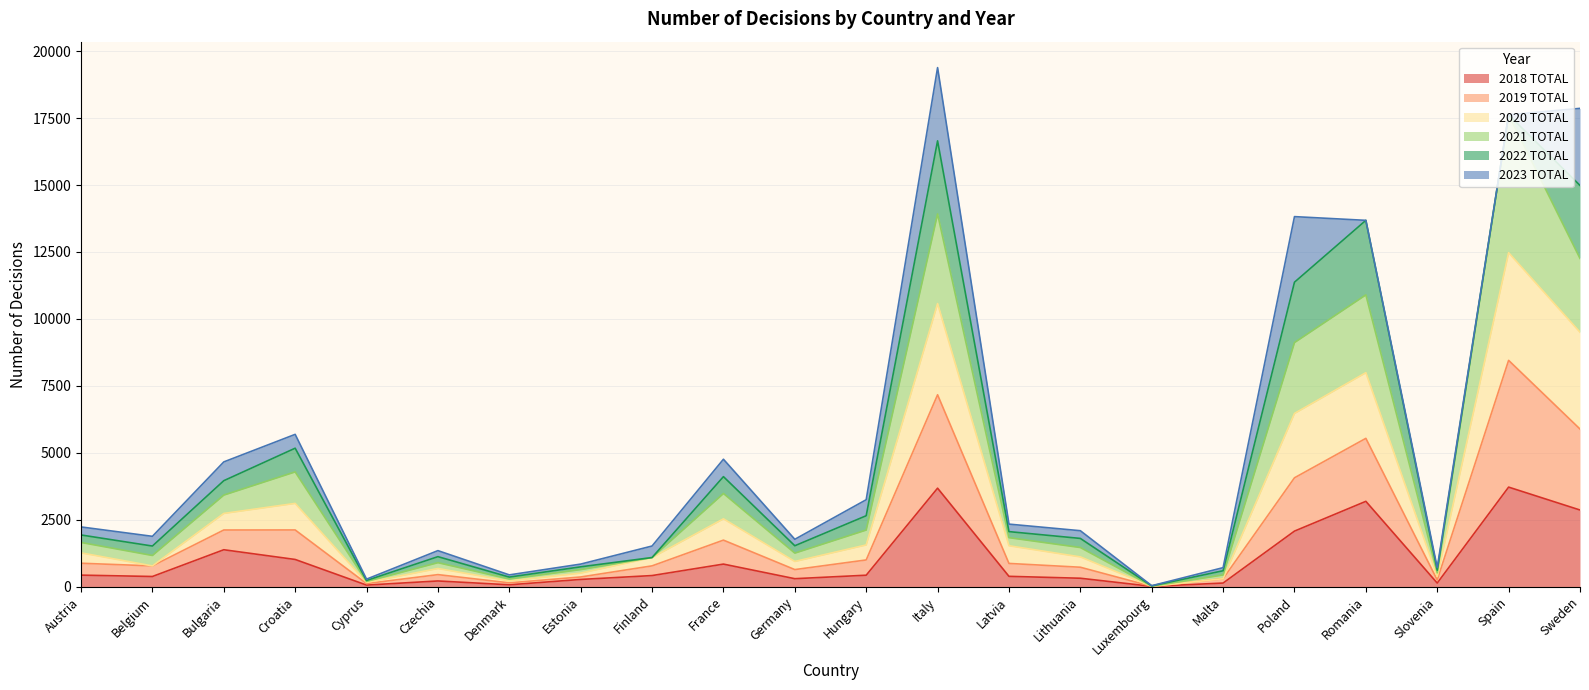

The 2018 TOTAL series shows 2576 at Spain. True or false?

False